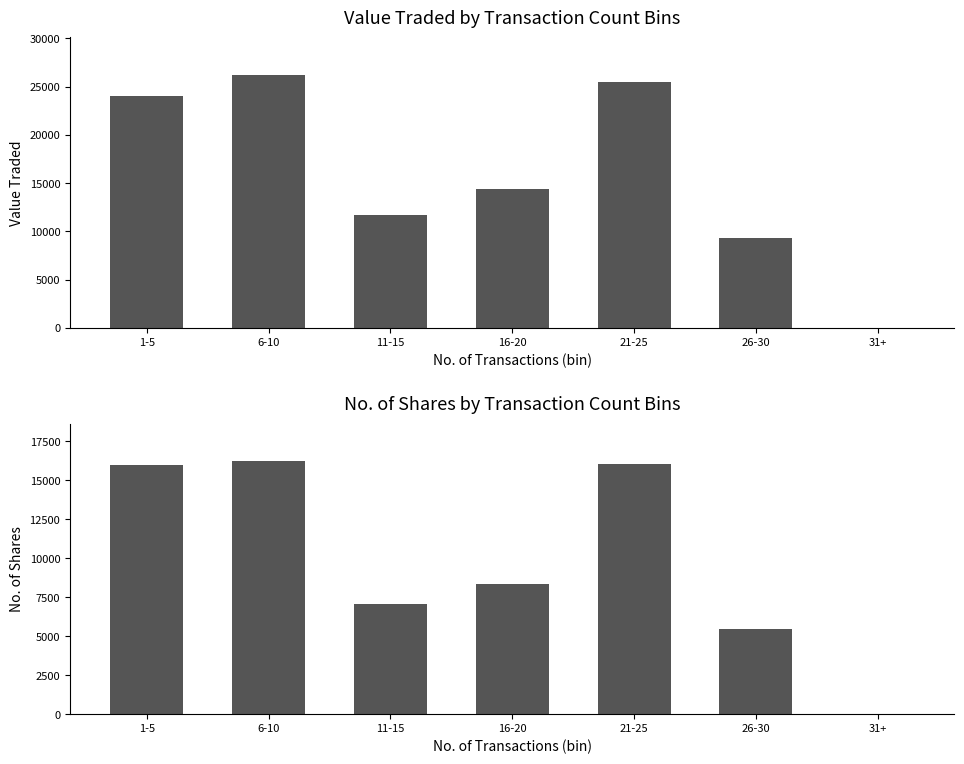

Count the number of data series in this chart.

2